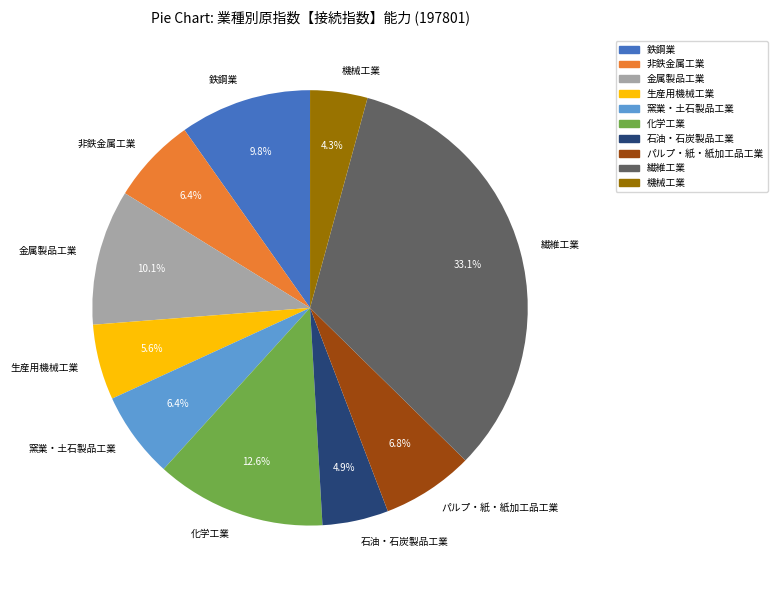

What percentage is the パルプ・紙・紙加工品工業 slice, to the nearest percent?

7%